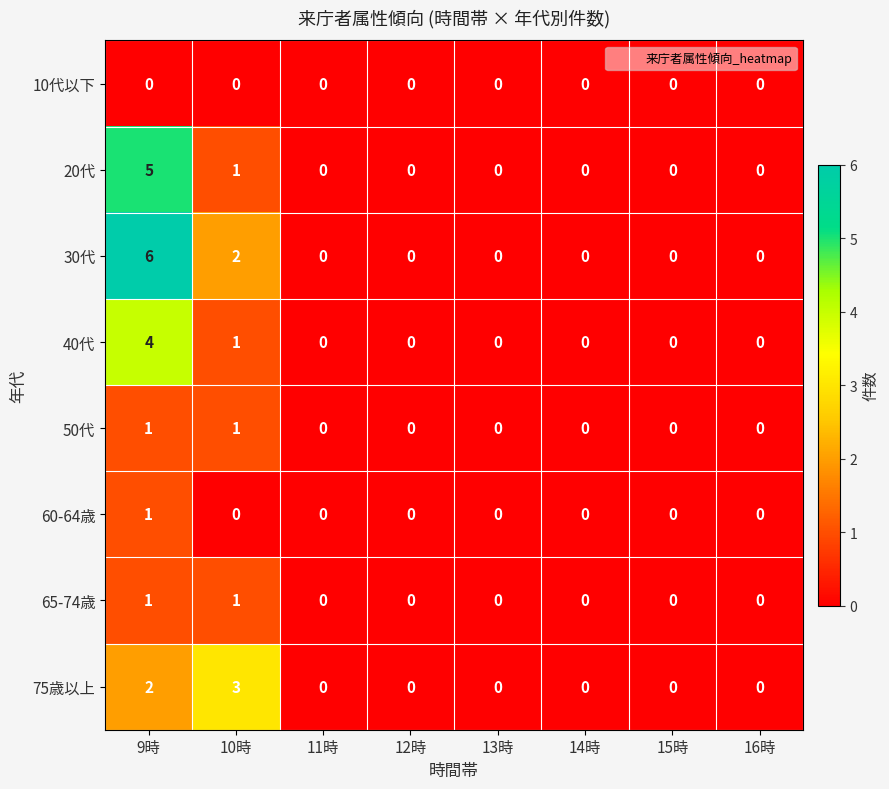

How many categories are shown in the chart?

8